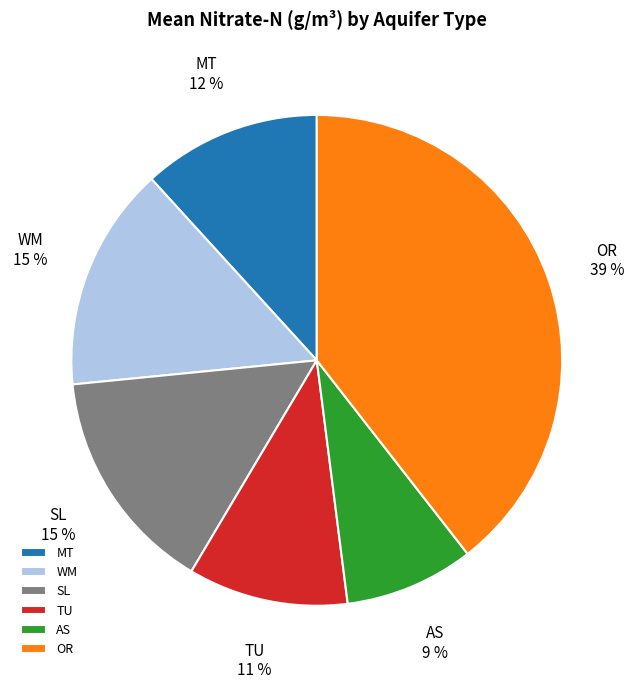

Do WM and SL together represent more than half of the pie?

No